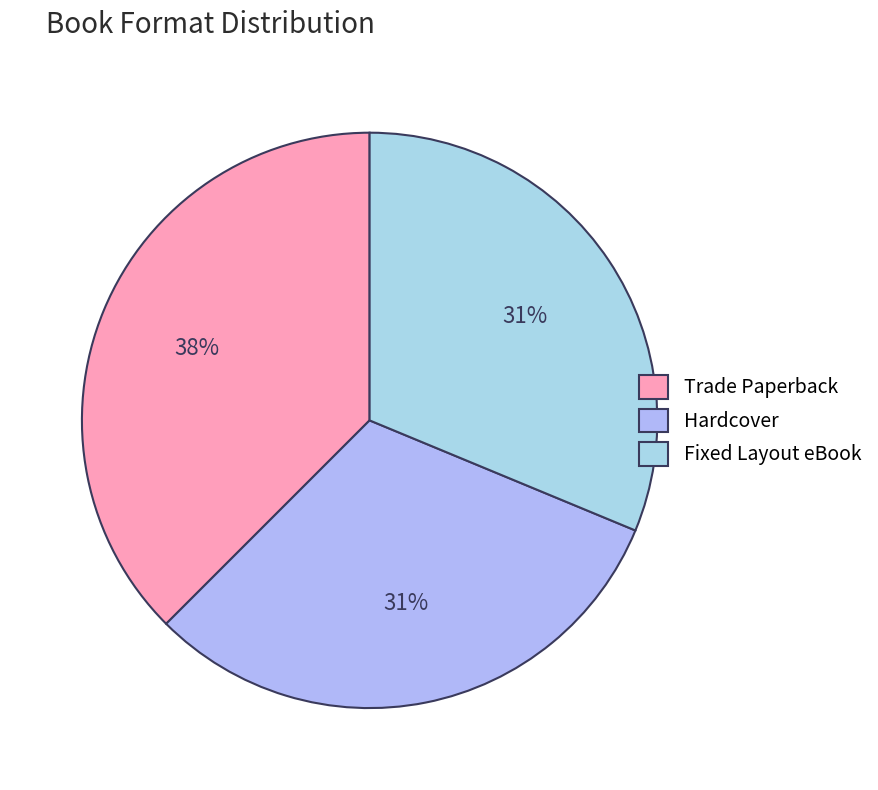

Between Trade Paperback and Hardcover, which is larger?

Trade Paperback